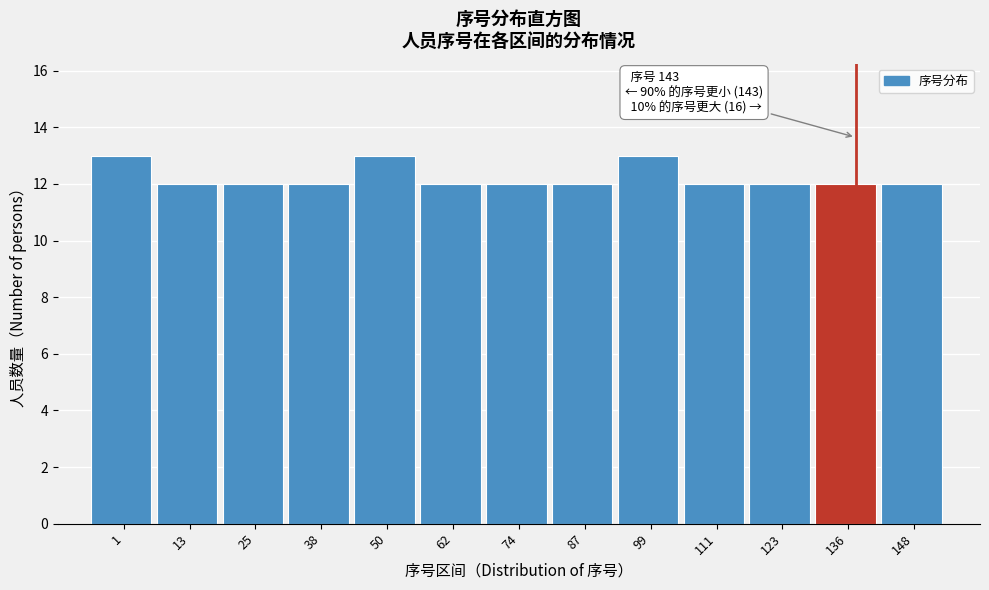

Reading right to left, what are all the values shown in this chart?

148=12	136=12	123=12	111=12	99=13	87=12	74=12	62=12	50=13	38=12	25=12	13=12	1=13